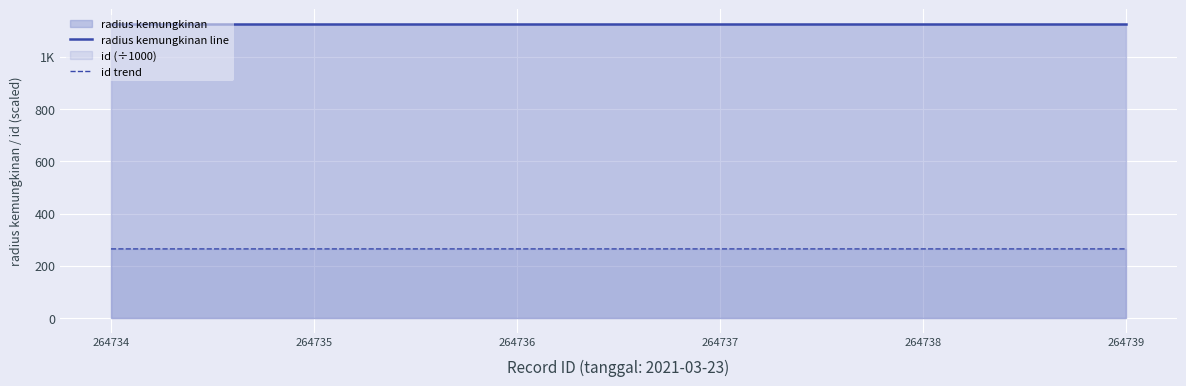

Rank the categories by radius kemungkinan line value from highest to lowest.

264734, 264735, 264736, 264737, 264738, 264739